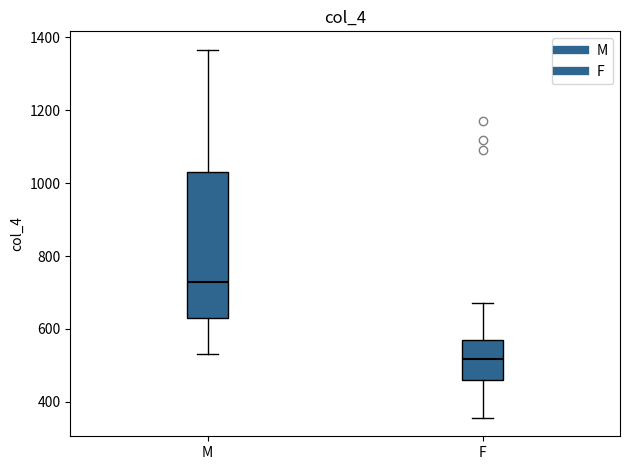

Where is the upper edge of the box for M on the y-axis? The values are not printed on the chart, so give them approximately, as read against the axis.

1020